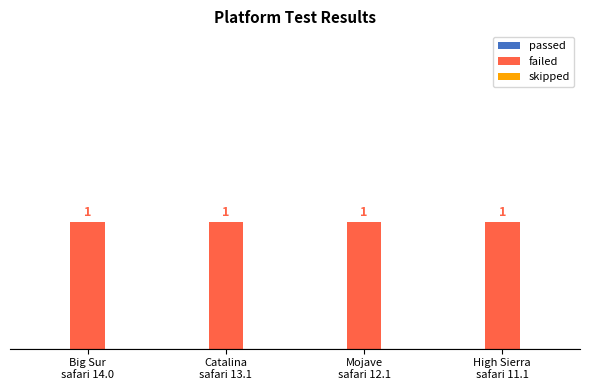

Reading left to right, list all the values displayed in this chart.

passed: Big Sur
safari 14.0=0	Catalina
safari 13.1=0	Mojave
safari 12.1=0	High Sierra
safari 11.1=0
failed: Big Sur
safari 14.0=1	Catalina
safari 13.1=1	Mojave
safari 12.1=1	High Sierra
safari 11.1=1
skipped: Big Sur
safari 14.0=0	Catalina
safari 13.1=0	Mojave
safari 12.1=0	High Sierra
safari 11.1=0